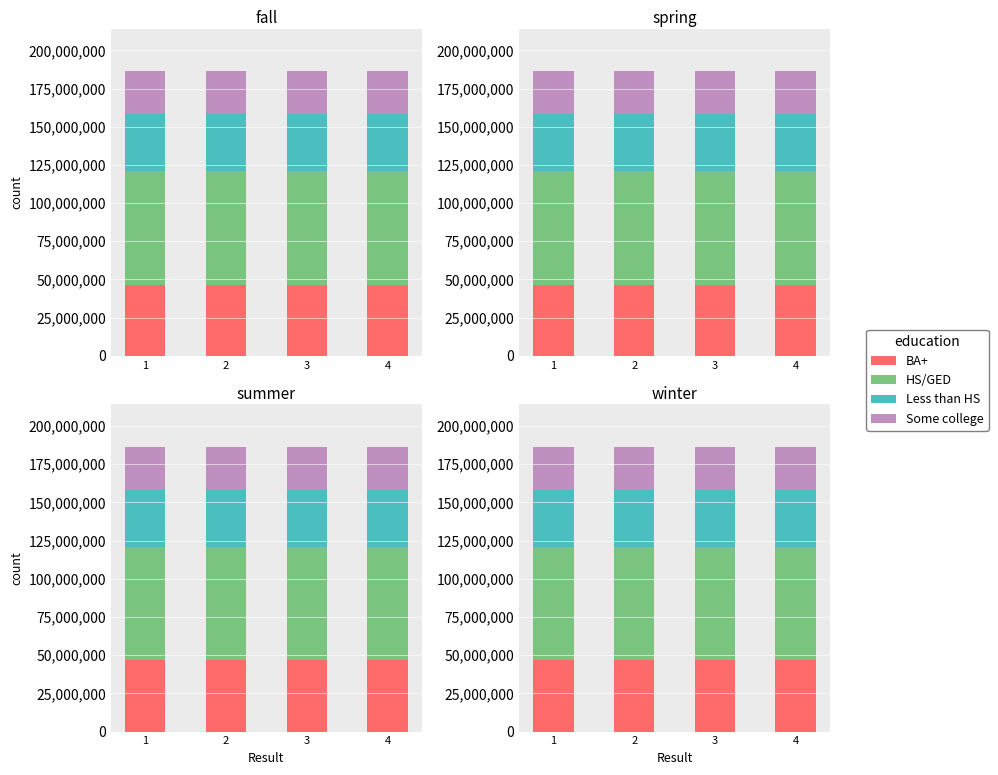

Is it true that Less than HS equals 37260006 at 2?

True